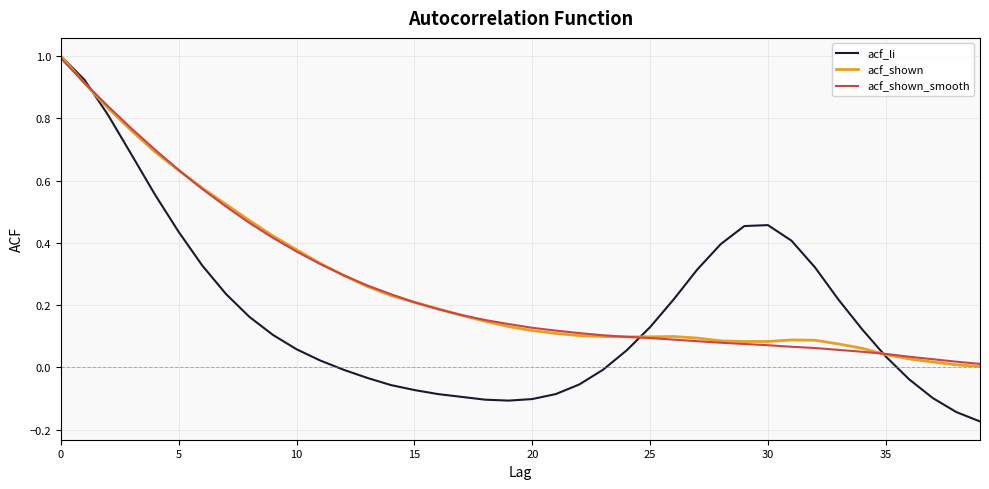

What is the maximum value for acf_shown_smooth?

1.0